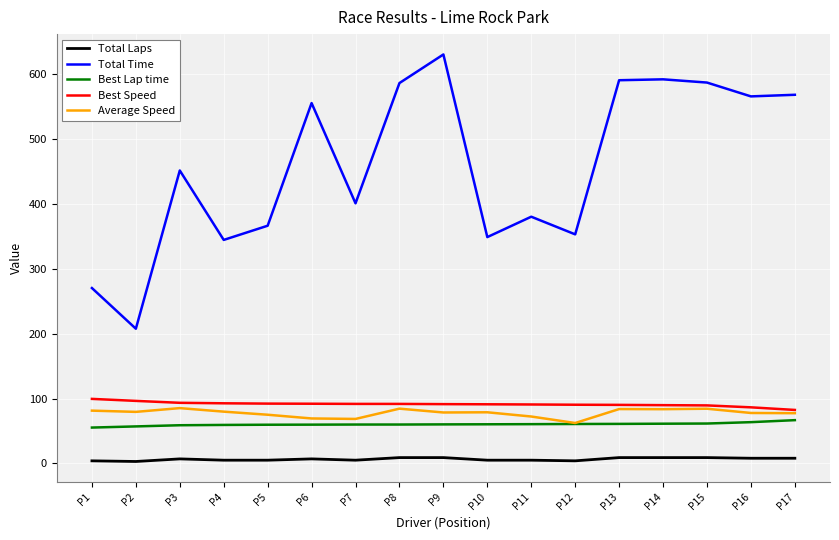

What is the sum of the Total Laps values at P8 and P15?

18.0